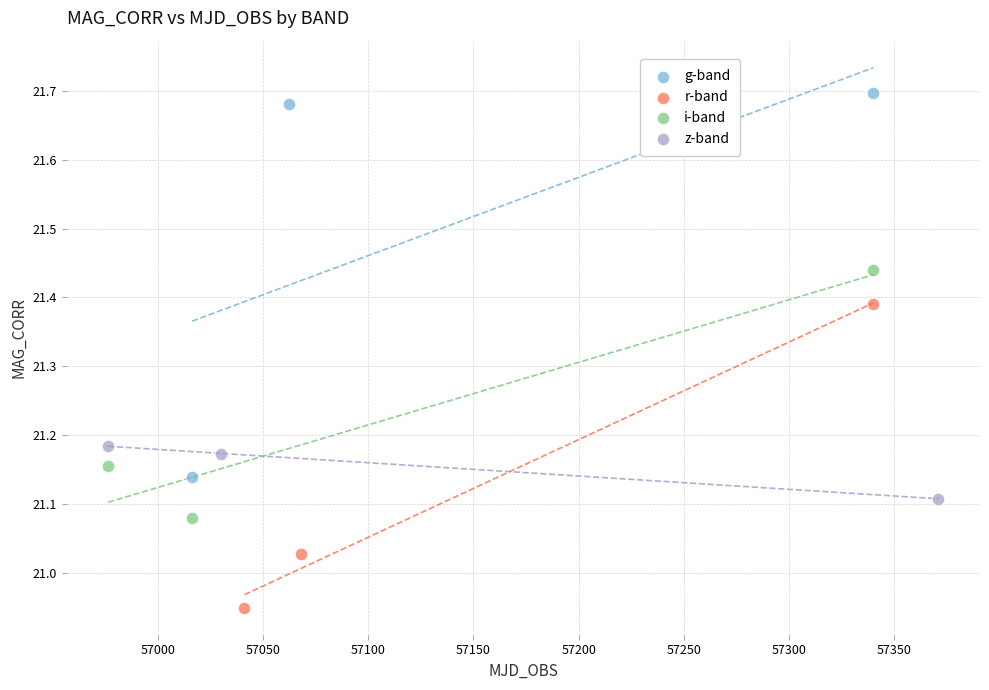

Which series reaches the minimum Y coordinate?

r-band